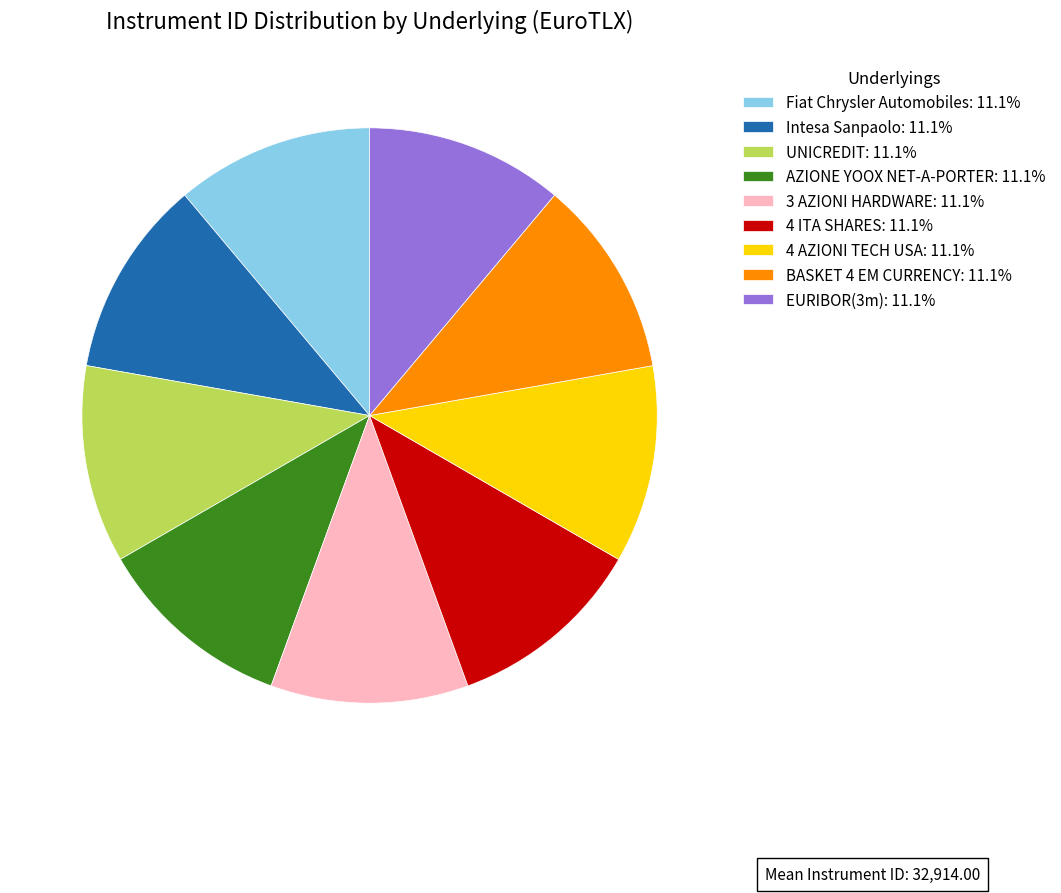

What is the ratio of the value at AZIONE YOOX NET-A-PORTER: 11.1% to the value at BASKET 4 EM CURRENCY: 11.1%?

1.0